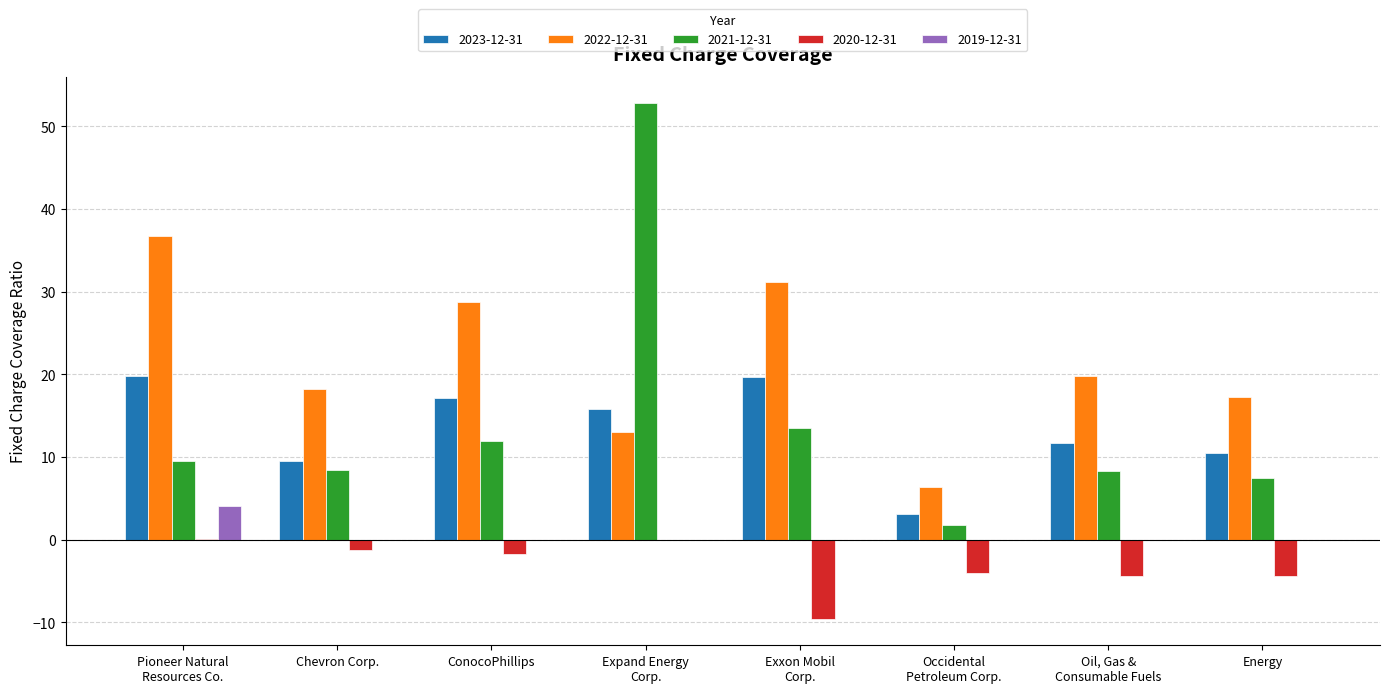

Are the bars horizontal?

No